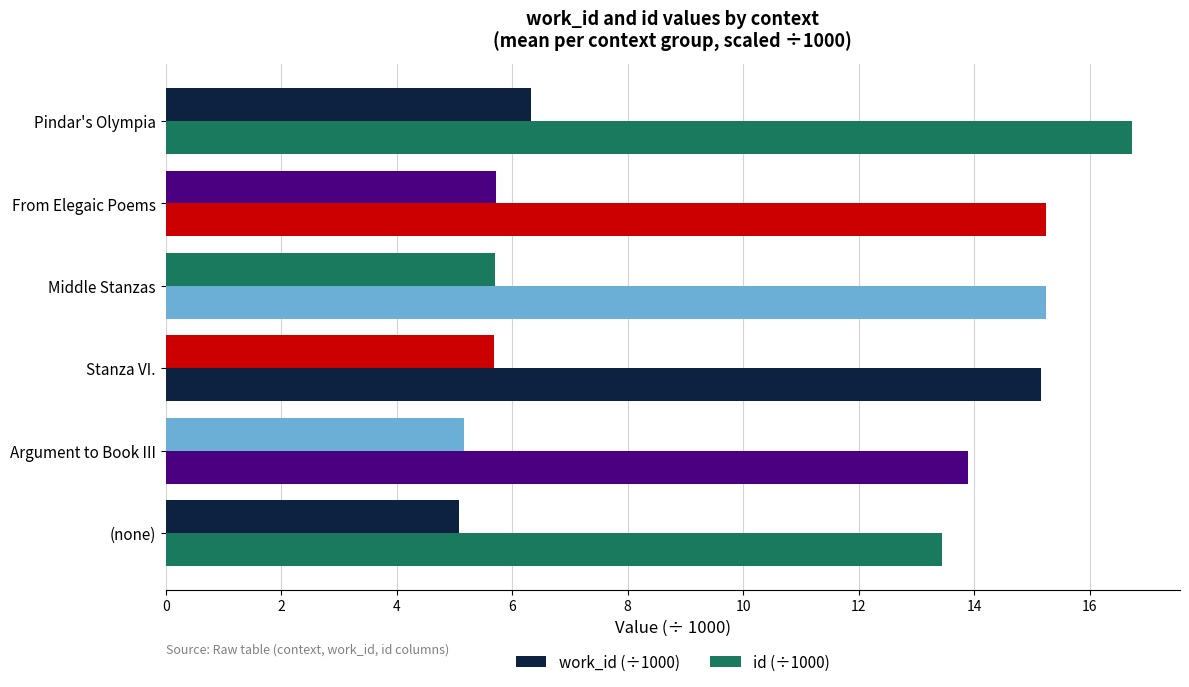

Which series has the largest total across all categories?

id (÷1000)